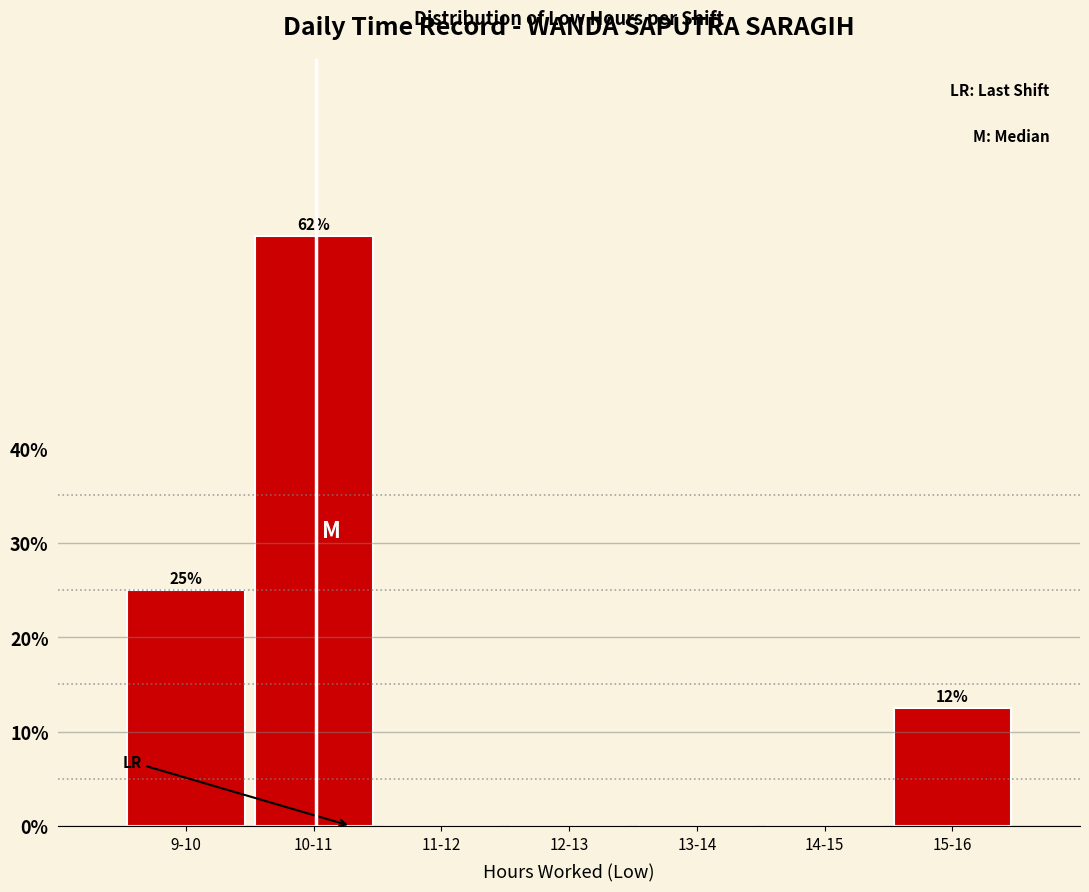

Reading left to right, extract all data points from this chart.

9-10=25.0	10-11=62.5	11-12=0.0	12-13=0.0	13-14=0.0	14-15=0.0	15-16=12.5